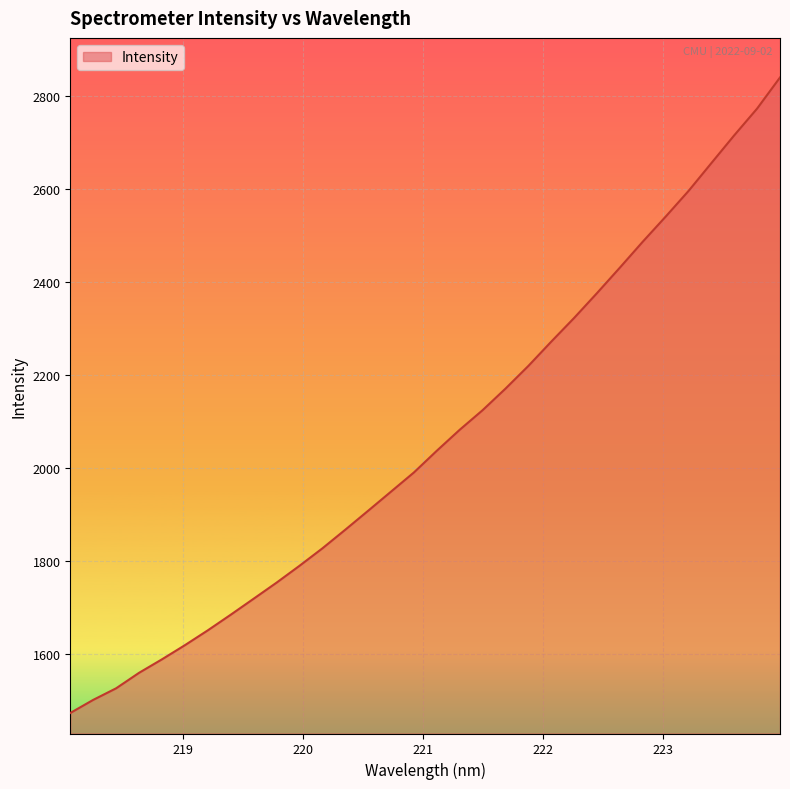

True or false: there are more than 2 points higher than both neighbors.

False